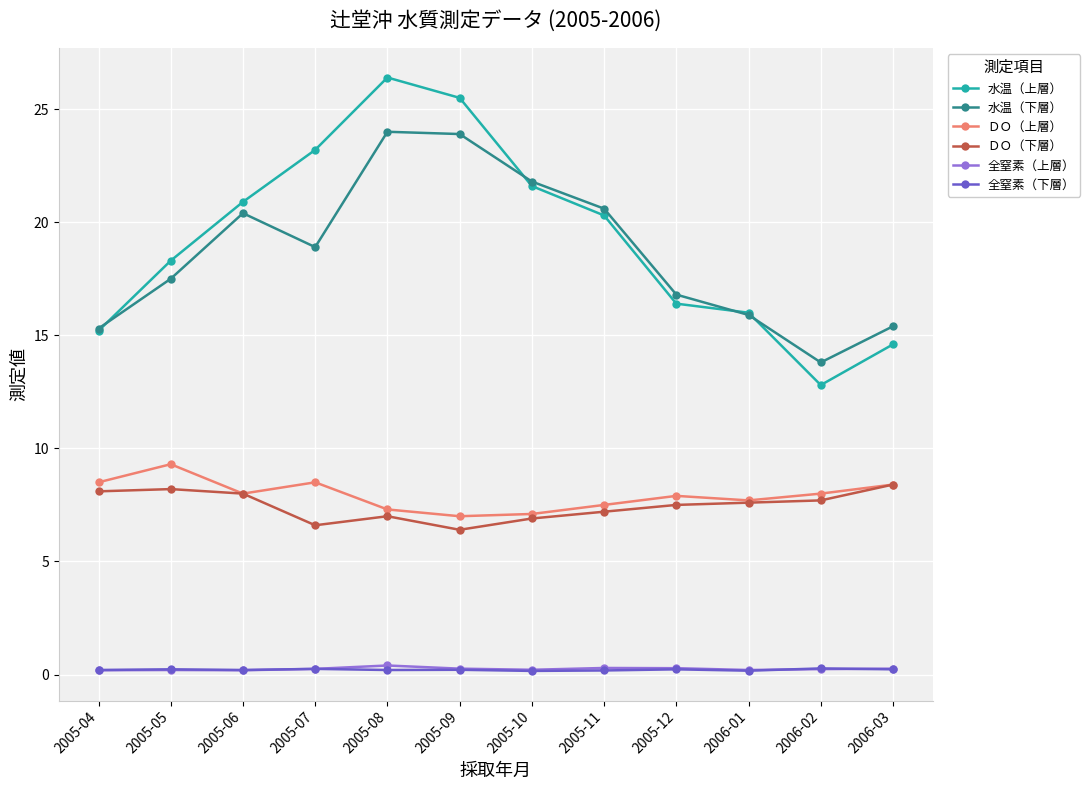

At which label does ＤＯ（上層） first exceed 8?

2005-04